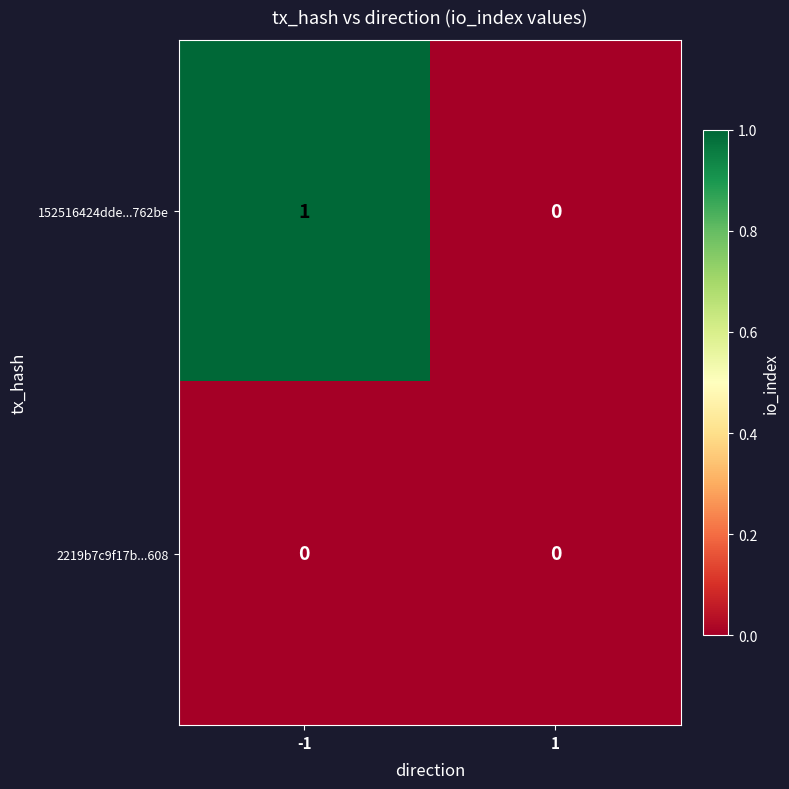

Which series has the widest spread of values?

152516424dde...762be